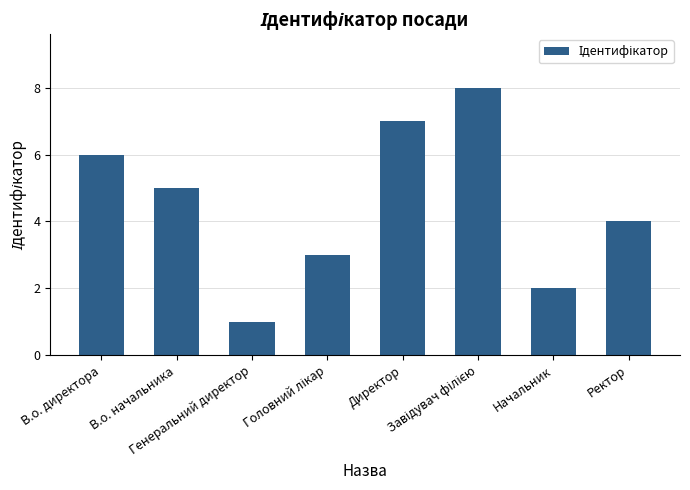

The value at Директор is 12. True or false?

False